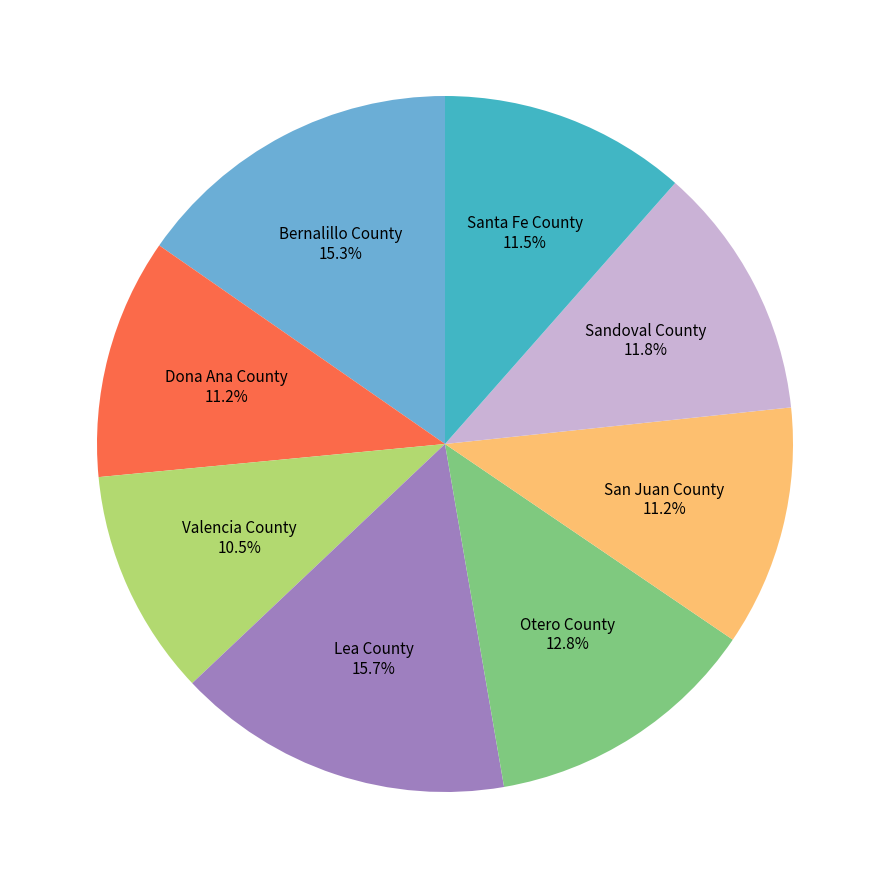

To the nearest percent, what is the difference between the largest and smallest slice percentages?

5%